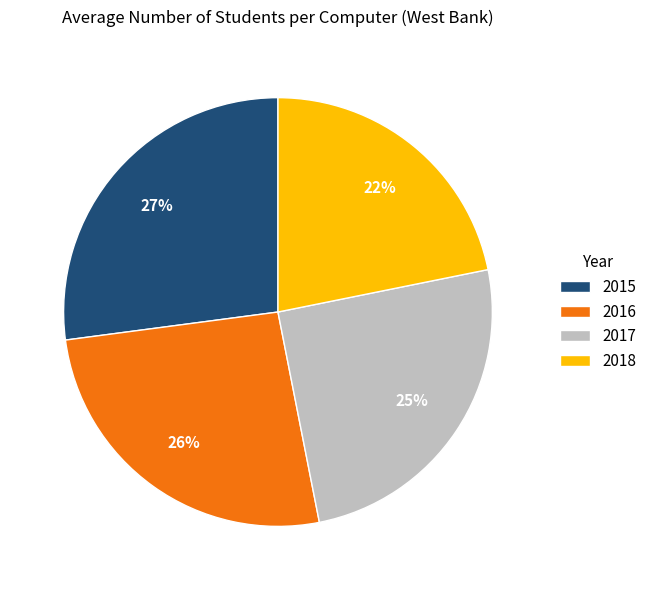

Which slice is the smallest?

2018